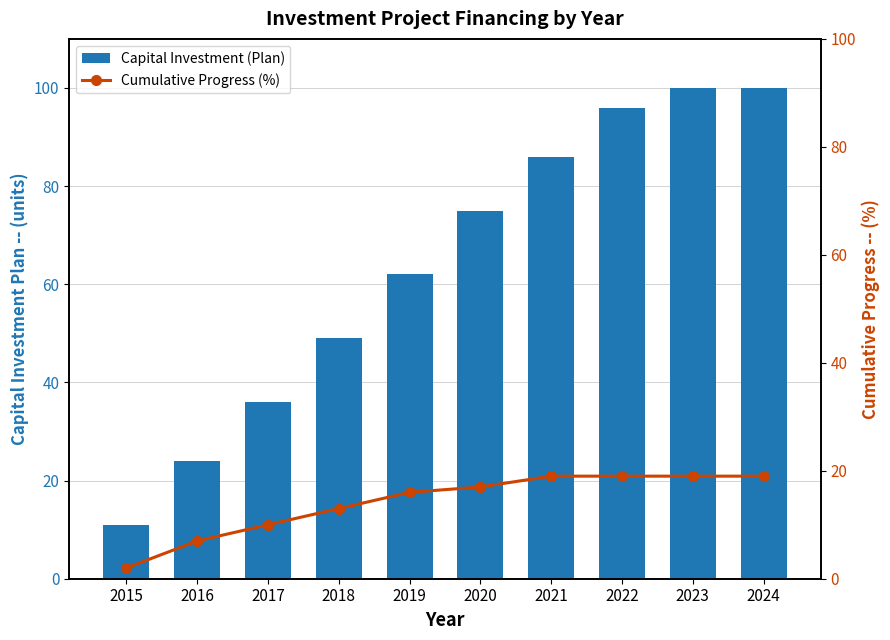

Rank the series at 2015 from highest to lowest value.

Capital Investment (Plan), Cumulative Progress (%)